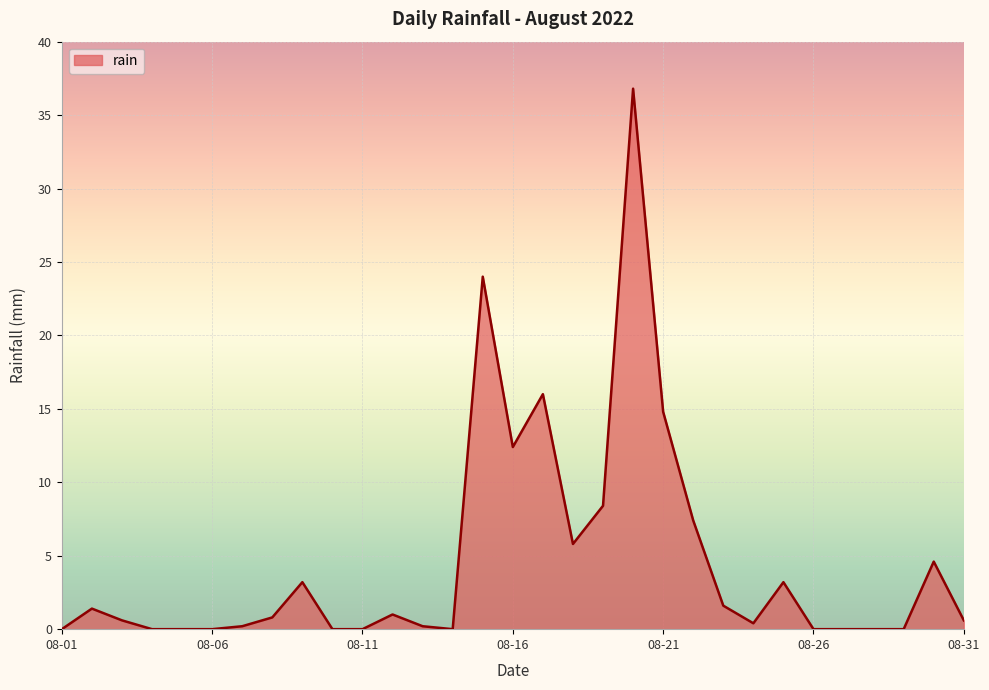

Reading right to left, transcribe all the data shown in this chart.

2022-08-31=0.6	2022-08-30=4.6	2022-08-29=0.0	2022-08-28=0.0	2022-08-27=0.0	2022-08-26=0.0	2022-08-25=3.2	2022-08-24=0.4	2022-08-23=1.6	2022-08-22=7.4	2022-08-21=14.8	2022-08-20=36.8	2022-08-19=8.4	2022-08-18=5.8	2022-08-17=16.0	2022-08-16=12.4	2022-08-15=24.0	2022-08-14=0.0	2022-08-13=0.2	2022-08-12=1.0	2022-08-11=0.0	2022-08-10=0.0	2022-08-09=3.2	2022-08-08=0.8	2022-08-07=0.2	2022-08-06=0.0	2022-08-05=0.0	2022-08-04=0.0	2022-08-03=0.6	2022-08-02=1.4	2022-08-01=0.0